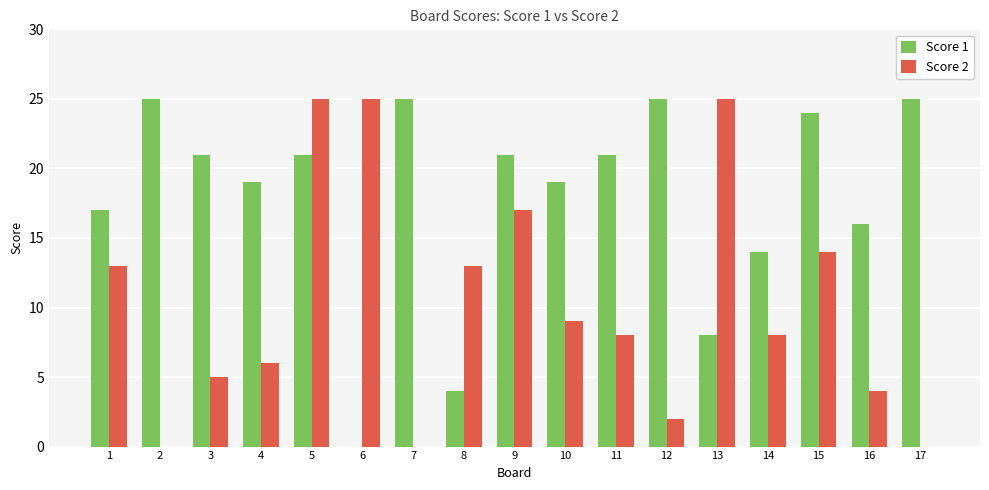

Count the number of categories in the chart.

17